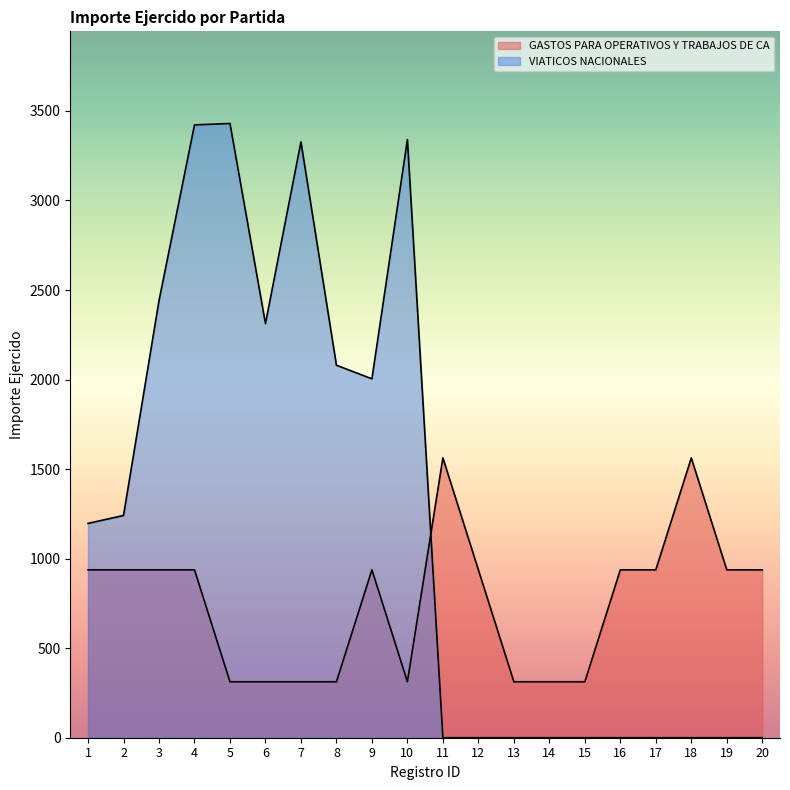

How many times do GASTOS PARA OPERATIVOS Y TRABAJOS DE CA and VIATICOS NACIONALES cross each other?

1